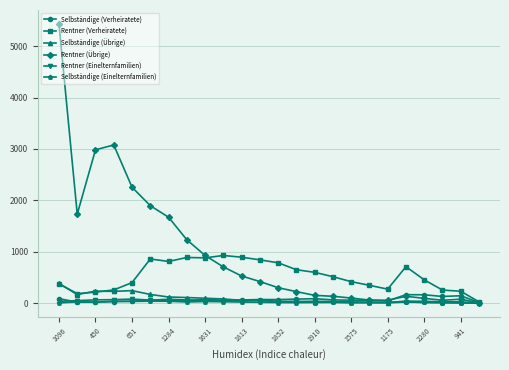

What are all the series names shown in the legend?

Selbständige (Verheiratete), Rentner (Verheiratete), Selbständige (Übrige), Rentner (Übrige), Rentner (Einelternfamilien), Selbständige (Einelternfamilien)